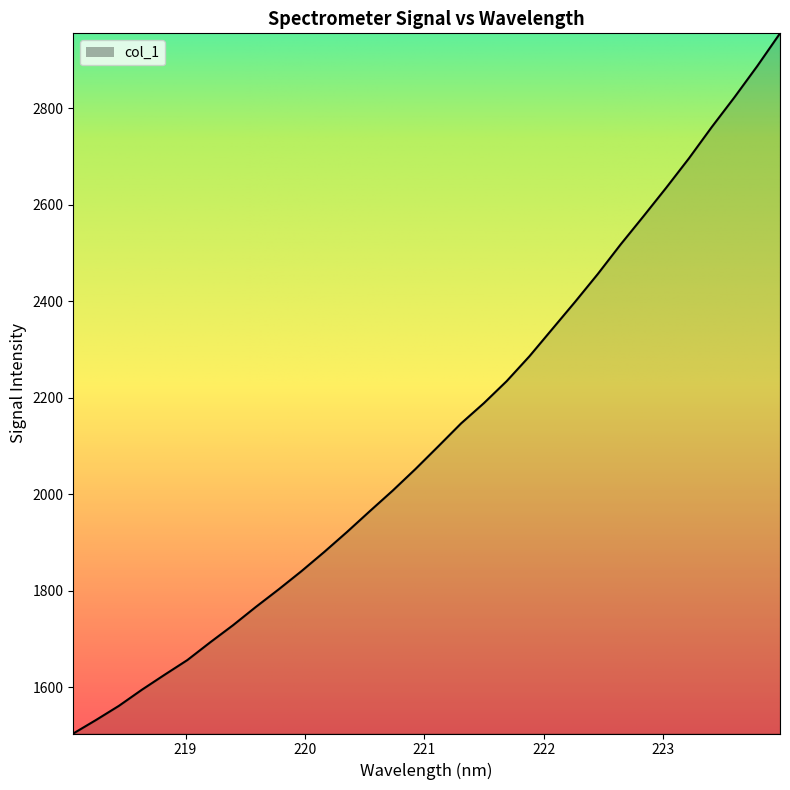

What is the sum of all values?

68147.8